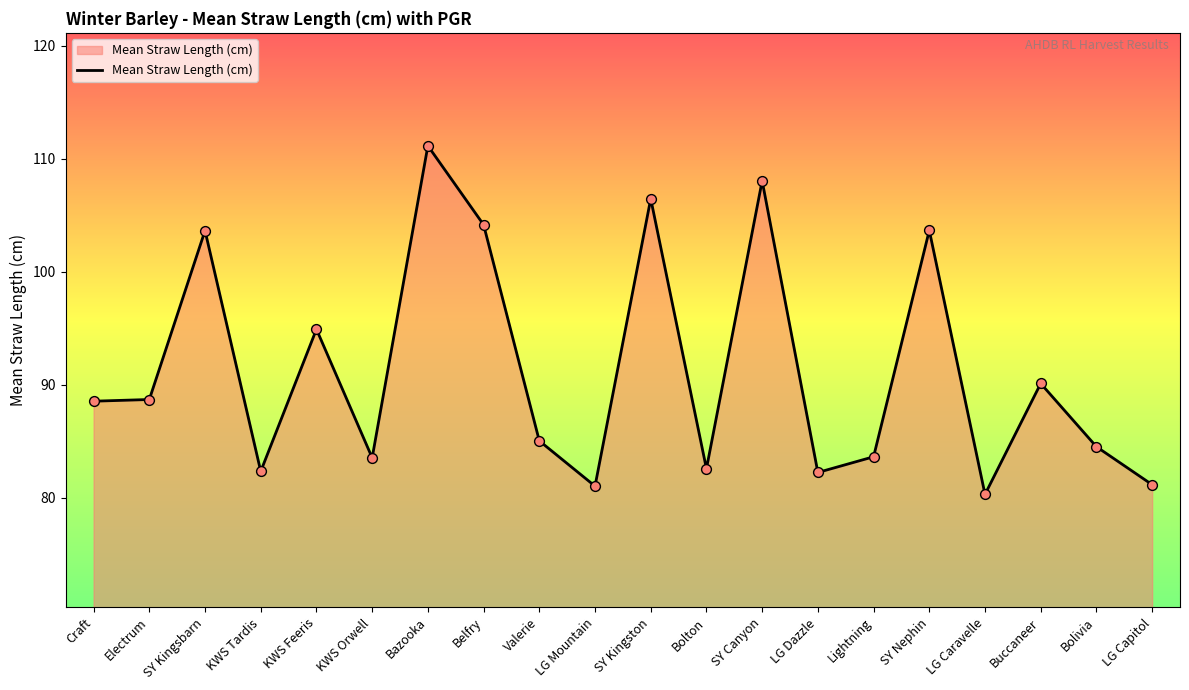

Approximately how many times larger is the value at Bazooka compared to LG Capitol?

1.4